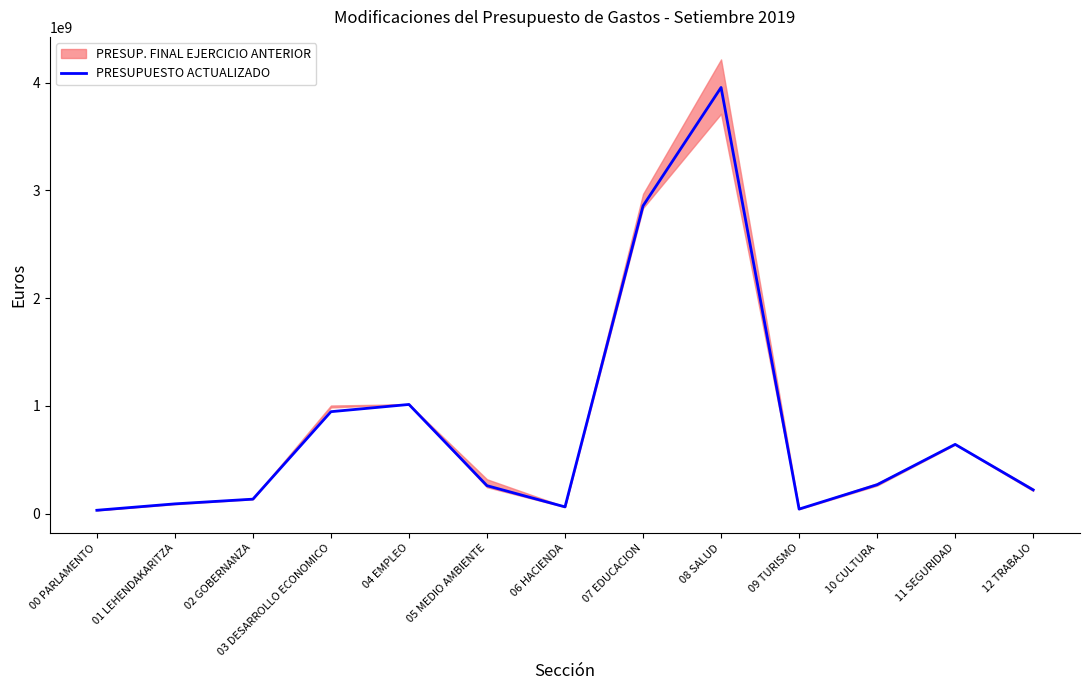

Where does the data first go above 259360899?

03 DESARROLLO ECONOMICO